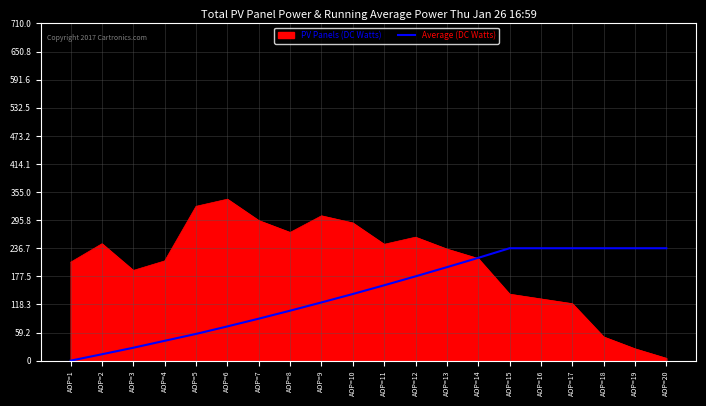

The value of Average (DC Watts) at AOP=17 is 236.7. True or false?

True